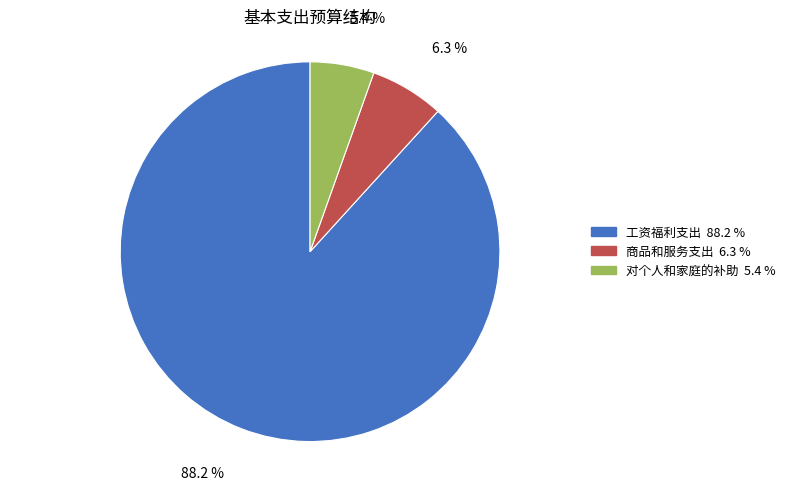

What percentage is the 对个人和家庭的补助 slice, to the nearest percent?

5%